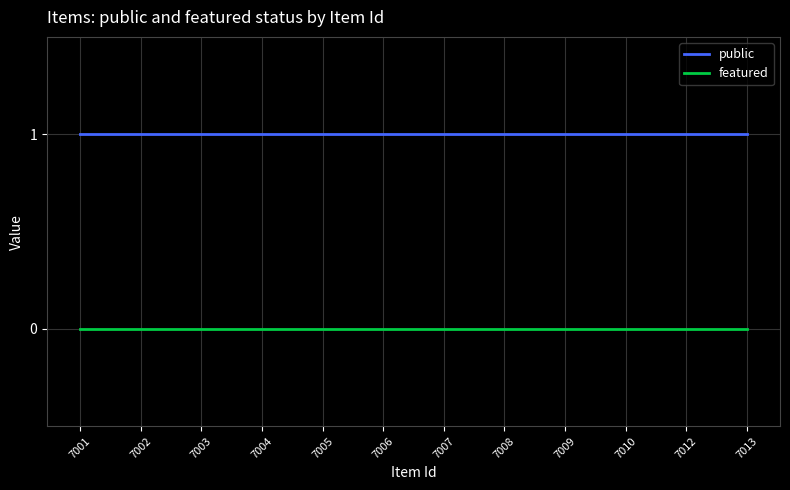

List the series in order of their overall mean, lowest first.

featured, public